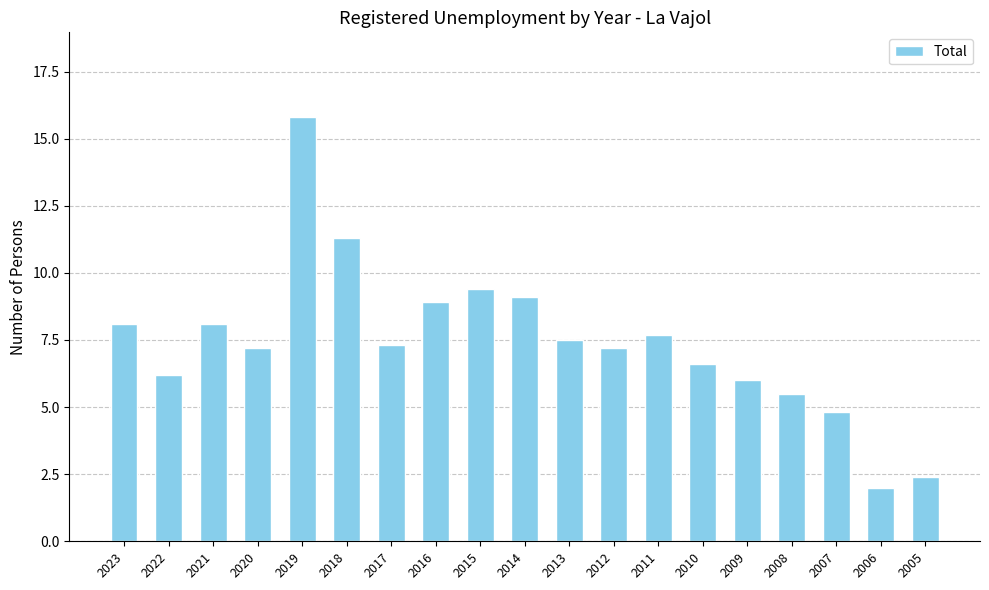

Where does the data first go above 7?

2023